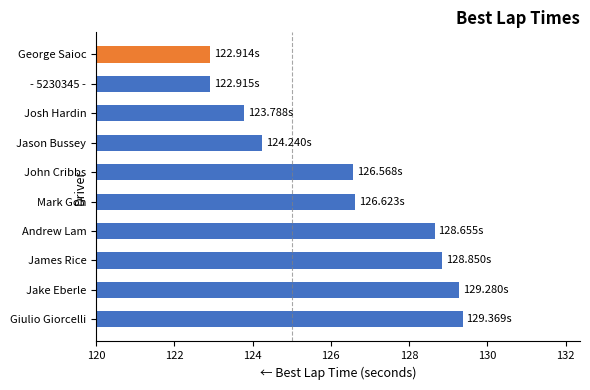

What is the ratio of the value at Andrew Lam to the value at - 5230345 -?

1.0